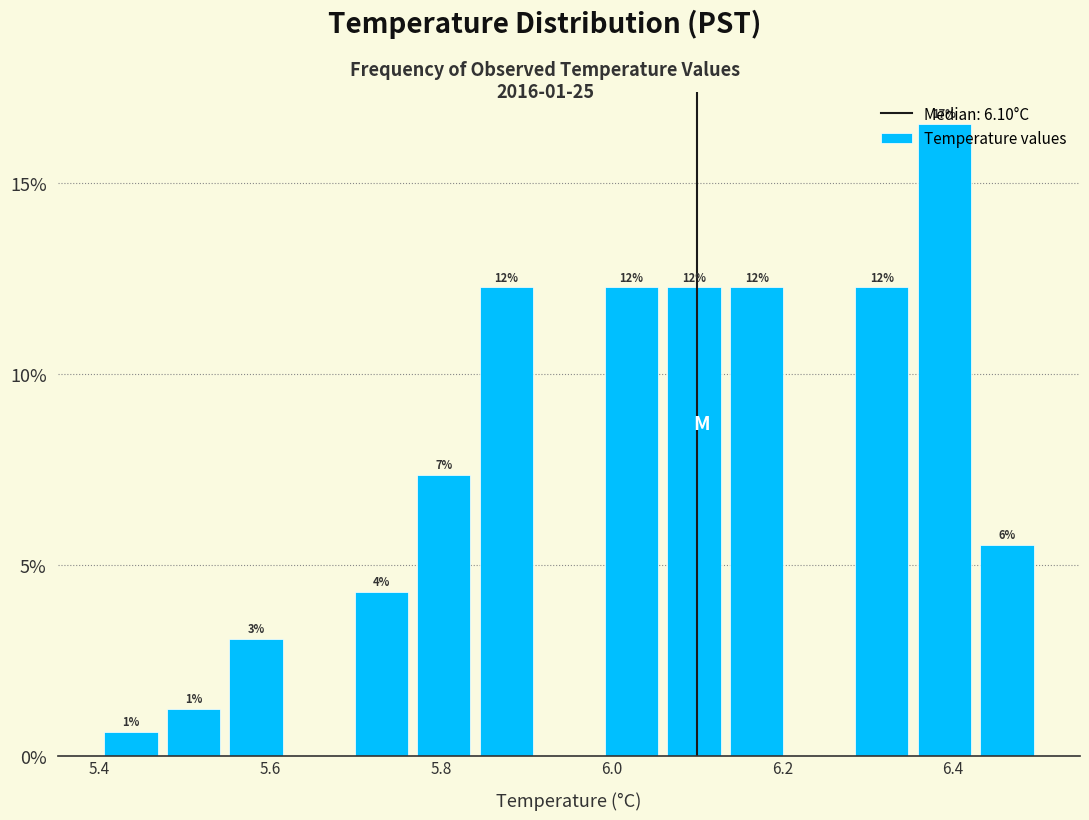

Read against the x-axis, roughly where is the centre of the tallest bar?

6.40